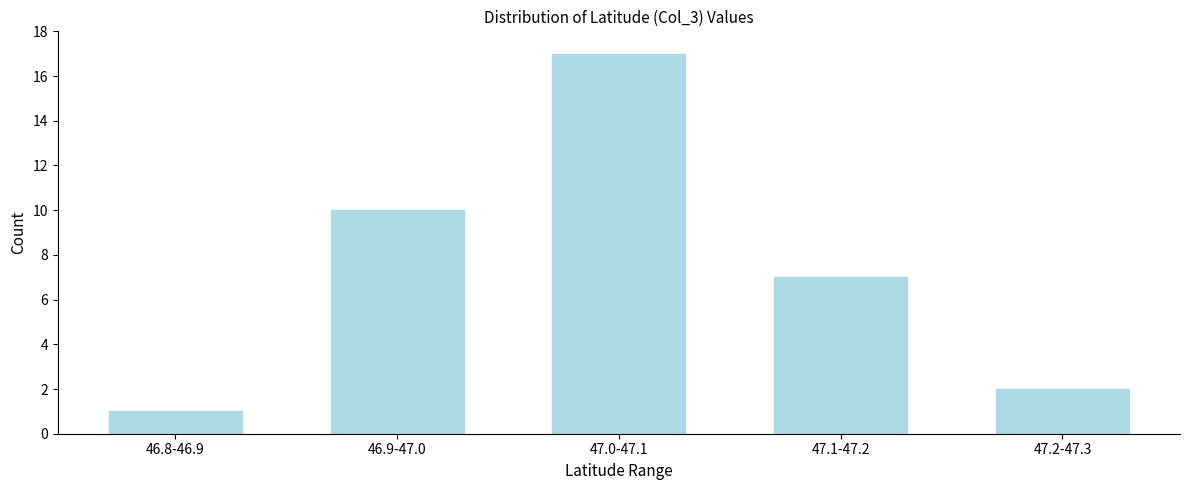

Reading left to right, extract all data points from this chart.

1	10	17	7	2